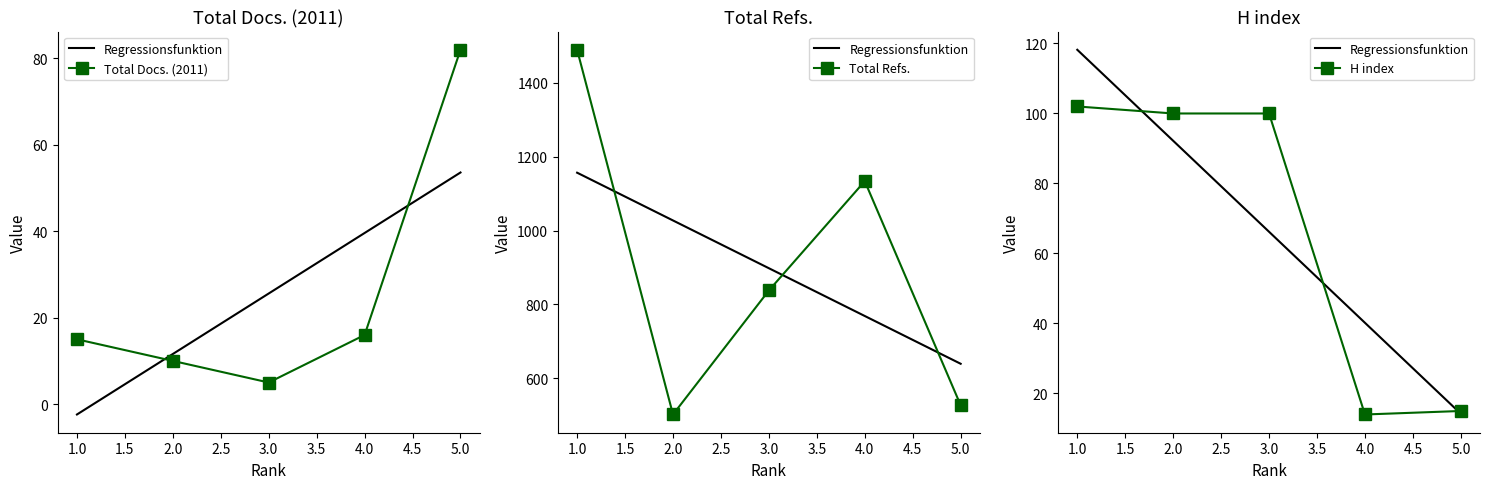

What are all the series names shown in the legend?

Regressionsfunktion, Total Docs. (2011), Total Refs., H index